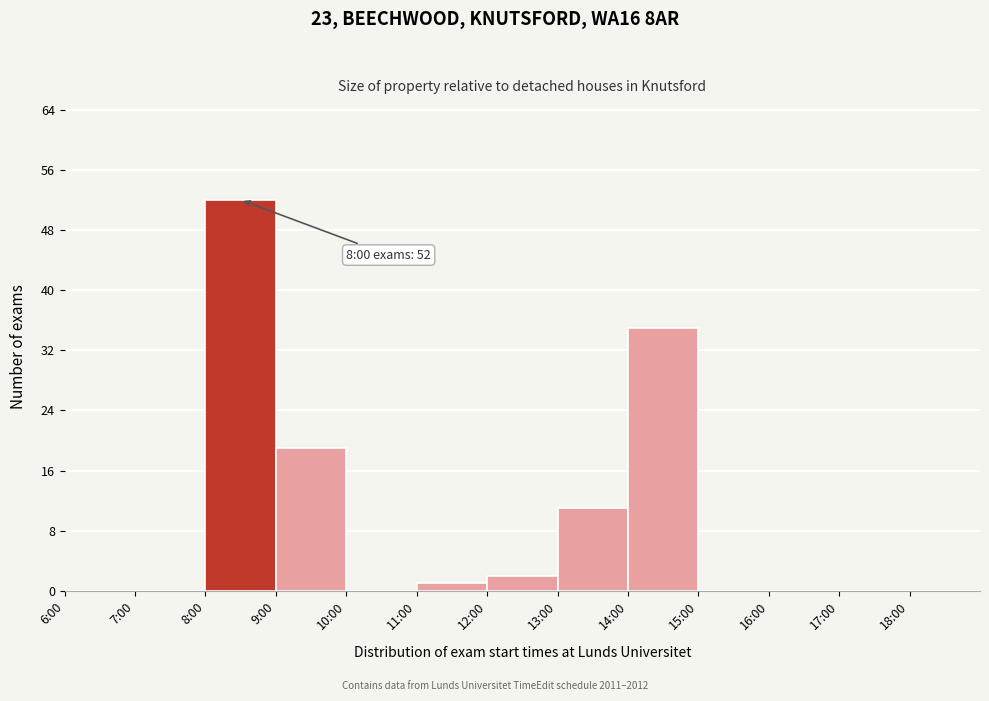

Reading left to right, transcribe all the data shown in this chart.

6:00=0	7:00=0	8:00=52	9:00=19	10:00=0	11:00=1	12:00=2	13:00=11	14:00=35	15:00=0	16:00=0	17:00=0	18:00=0